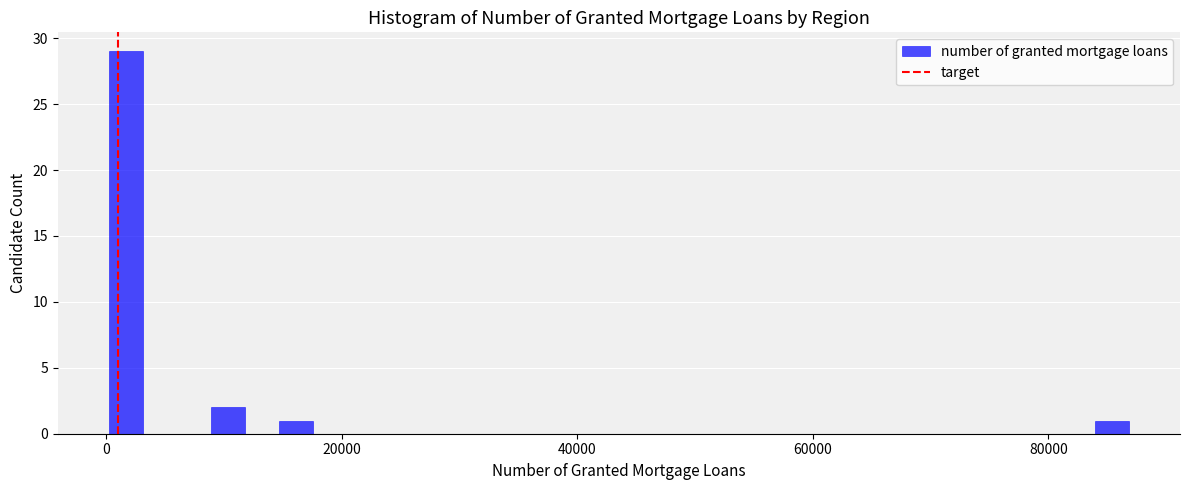

Read against the x-axis, roughly where is the centre of the tallest bar?

2000